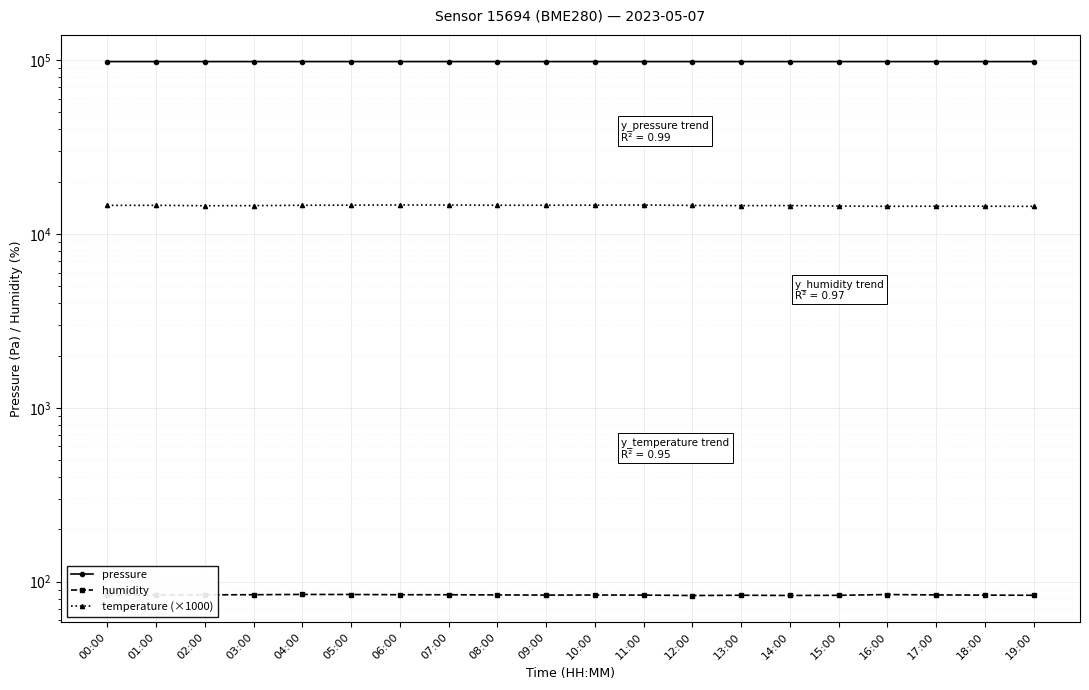

True or false: temperature (×1000) has more than 1 points higher than both neighbors.

True